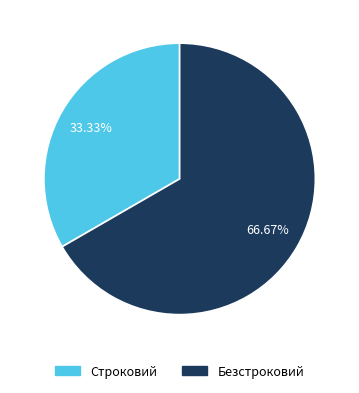

Which slice is the smallest?

Строковий